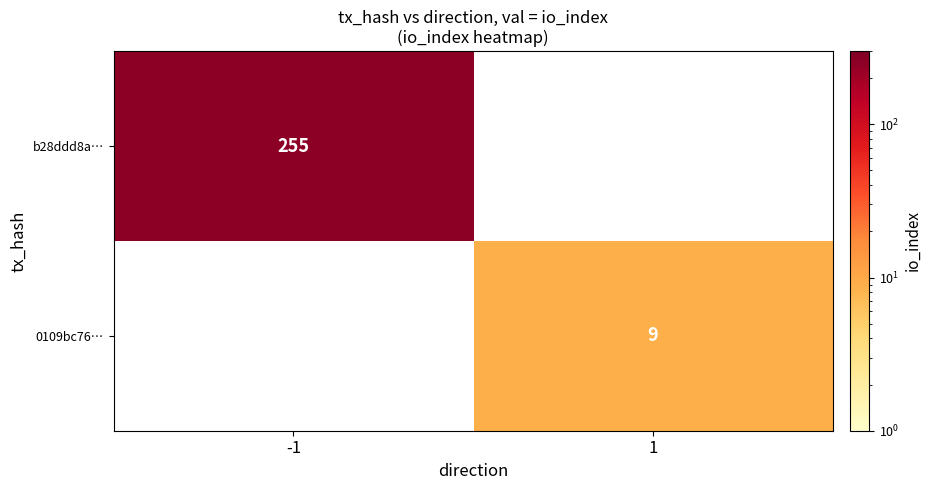

How many data points does each series have?

2